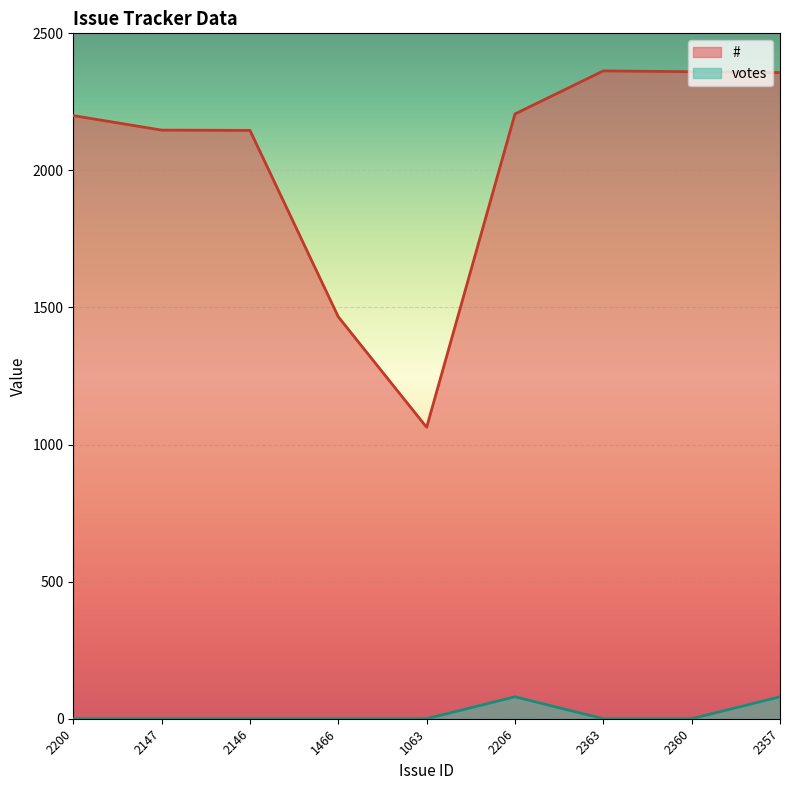

Which label corresponds to the smallest value in the chart?

2200